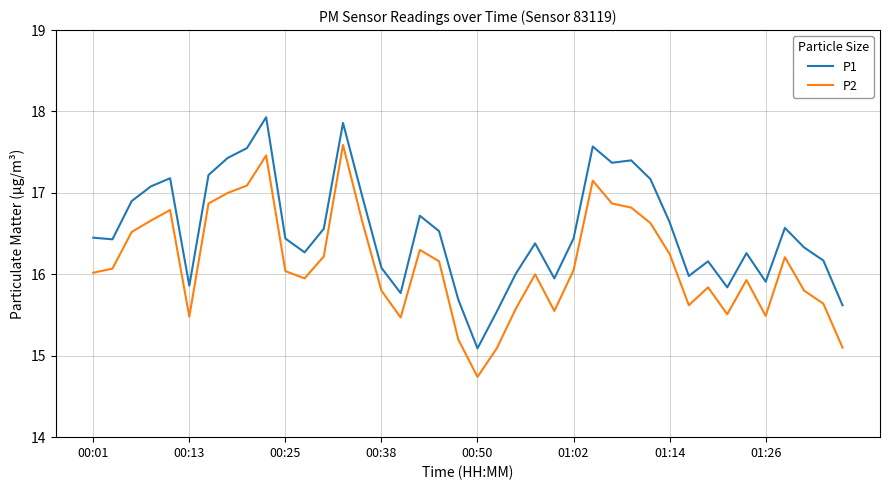

What is the difference between the maximum and minimum values in the P1 series?

2.8